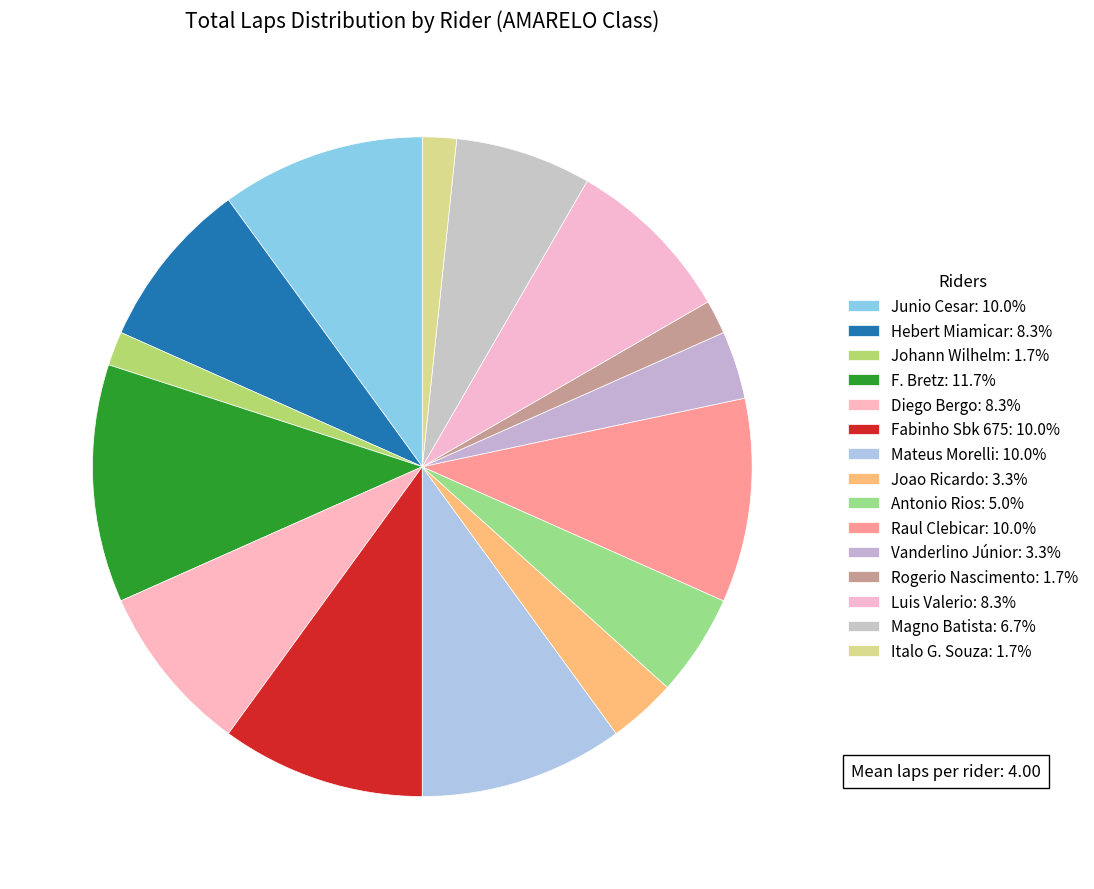

Count the number of slices in the pie.

15